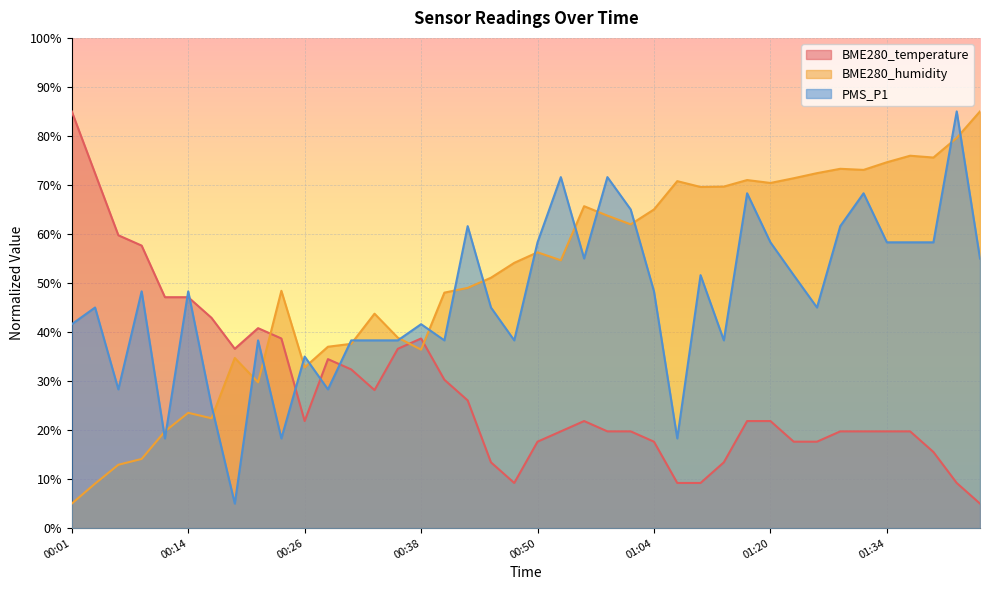

At which label does BME280_humidity first exceed 54?

00:48